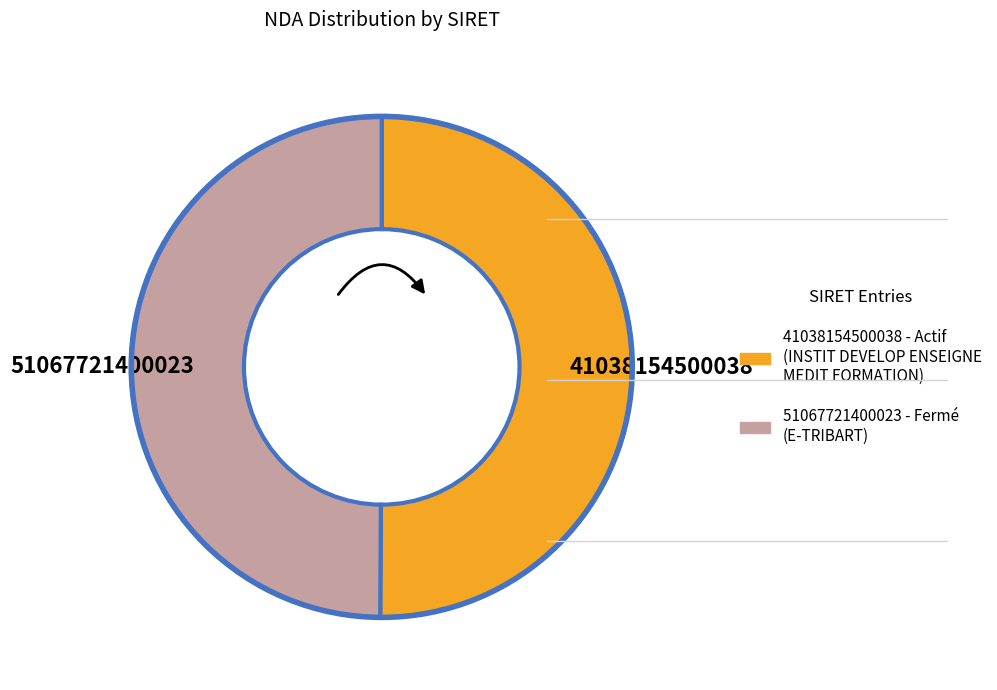

How much of the chart is everything except 51067721400023?

50.1%